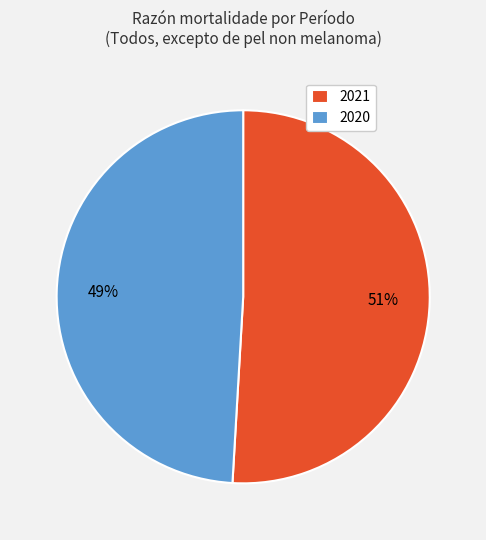

Between 2021 and 2020, which is larger?

2021